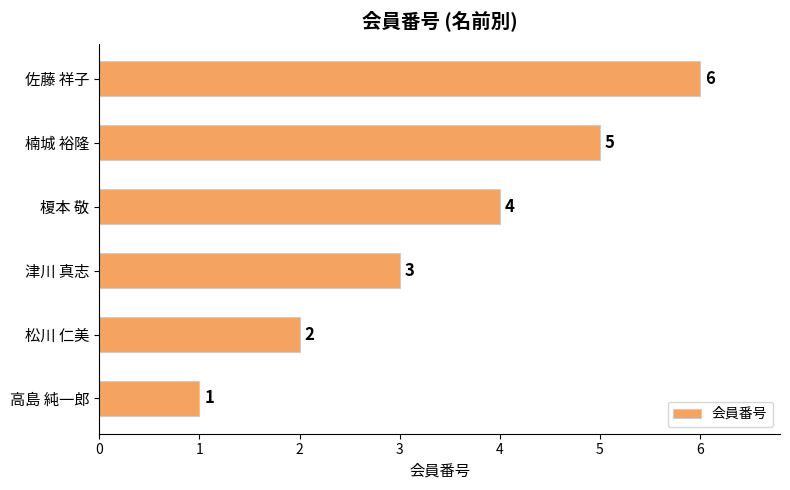

What is the sum of all values?

21